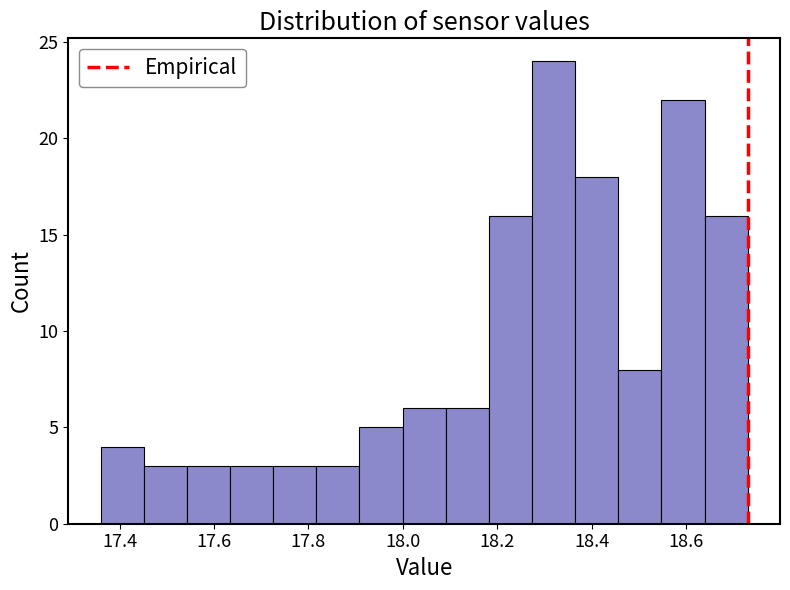

Reading left to right, transcribe this chart: for each bar, give the range it covers on the x-axis and its height. Neither the bar edges nor the heights are printed on the chart, so give them approximately, as read against the axes.

17.36 to 17.46: 4
17.46 to 17.54: 3
17.54 to 17.64: 3
17.64 to 17.72: 3
17.72 to 17.82: 3
17.82 to 17.90: 3
17.90 to 18.00: 5
18.00 to 18.10: 6
18.10 to 18.18: 6
18.18 to 18.28: 16
18.28 to 18.36: 24
18.36 to 18.46: 18
18.46 to 18.54: 8
18.54 to 18.64: 22
18.64 to 18.74: 16